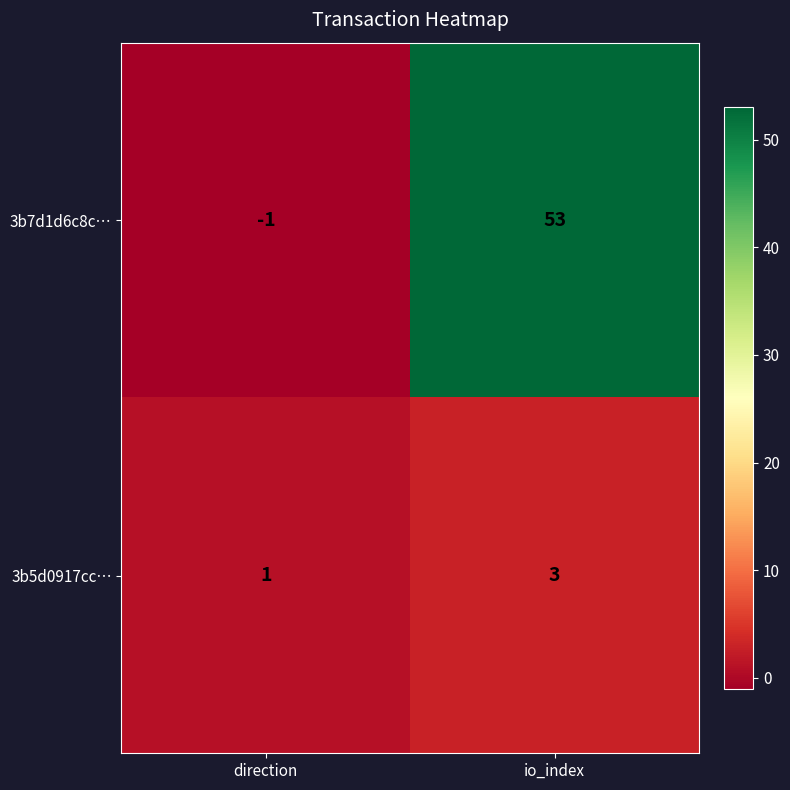

Which series has the widest spread of values?

3b7d1d6c8c…